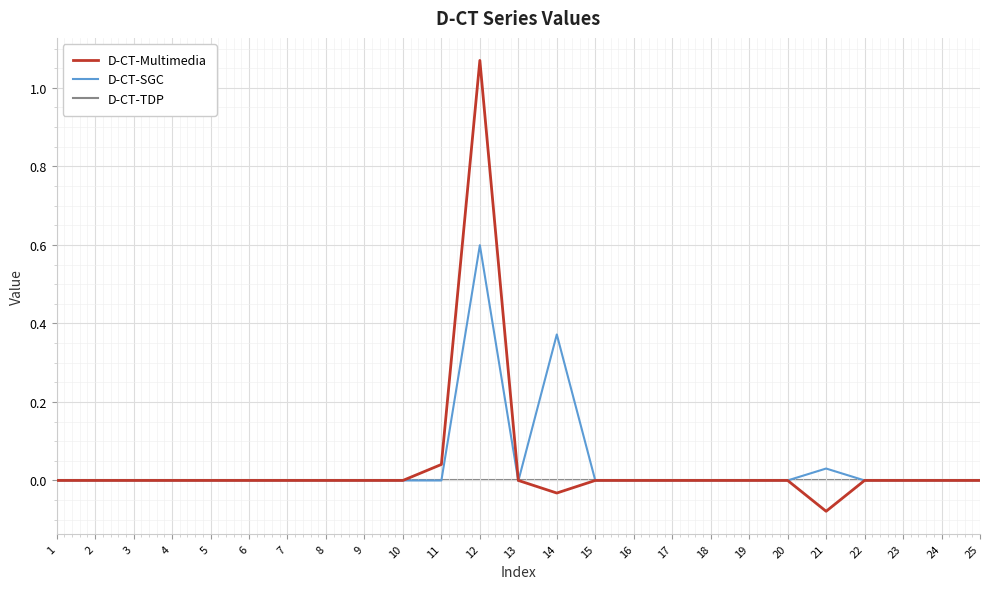

The D-CT-Multimedia series shows -0.6 at 17. True or false?

False